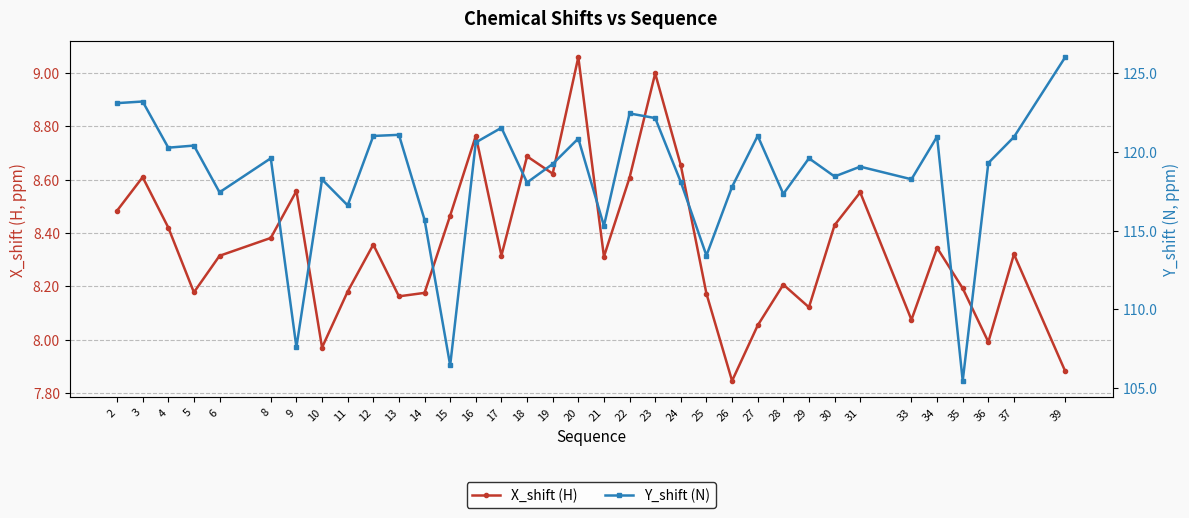

What is the highest value of the Y_shift (N) series?

126.0